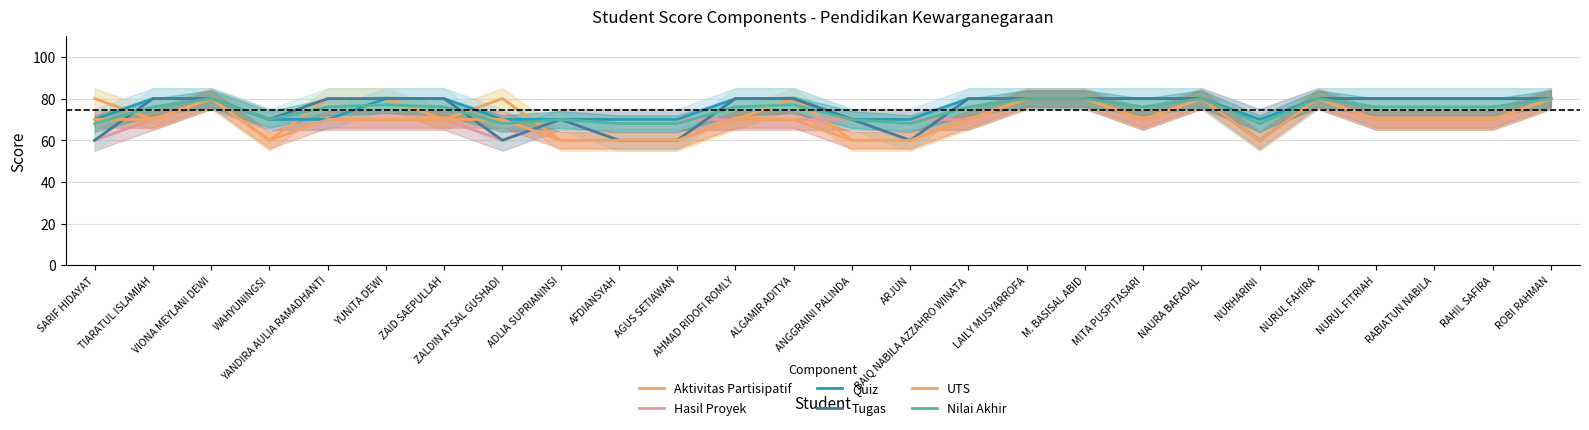

What is the minimum value for Quiz?

70